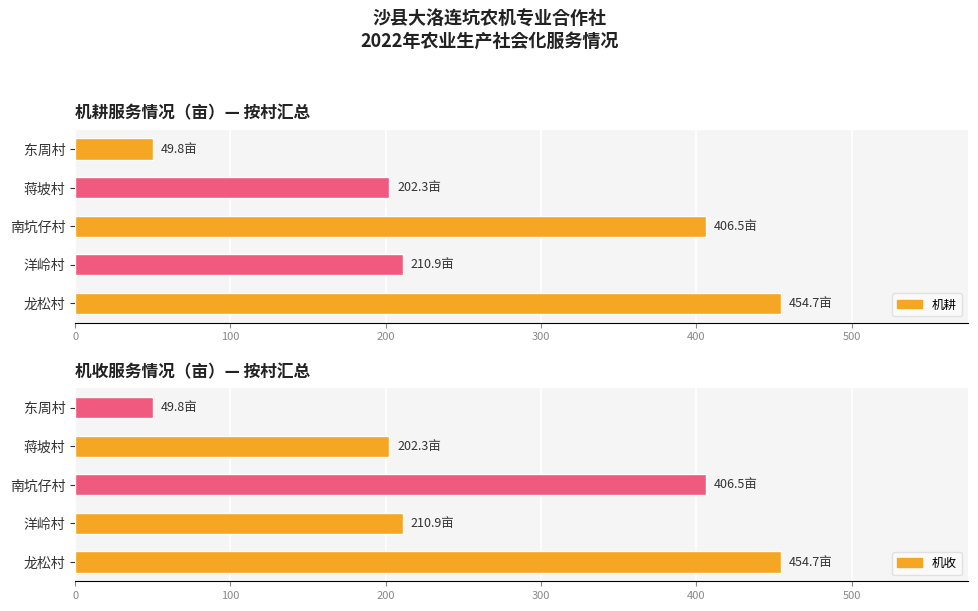

Which series has the largest total across all categories?

机耕